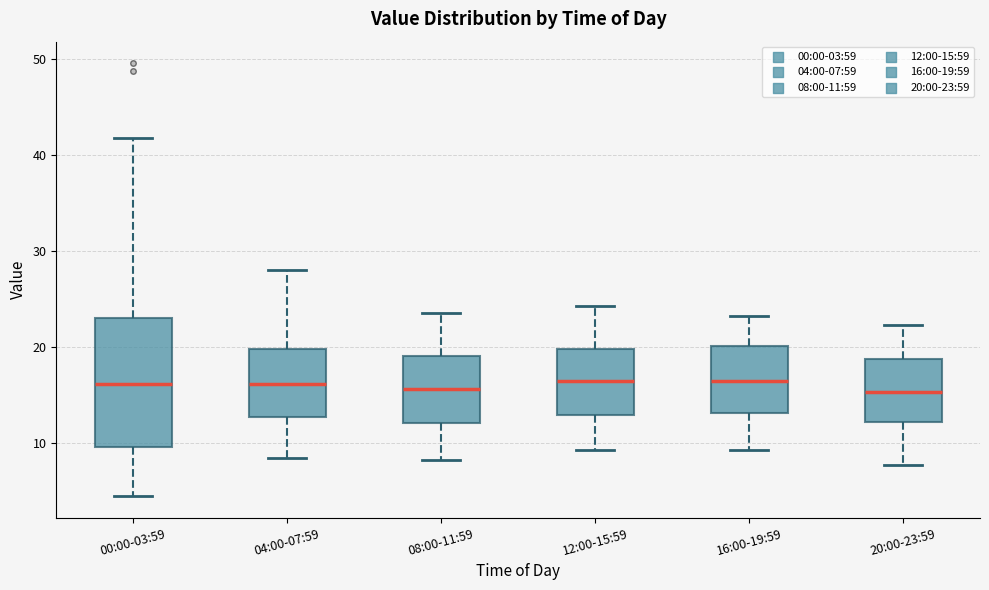

Where does the upper whisker of the box for 08:00-11:59 end on the y-axis? The values are not printed on the chart, so give them approximately, as read against the axis.

24